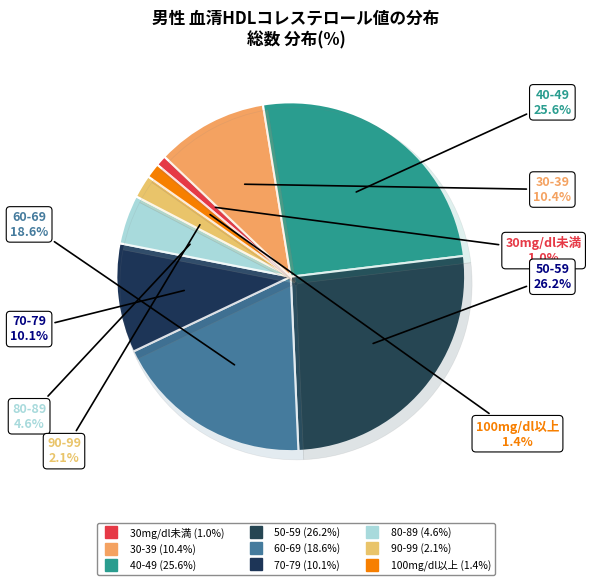

Count the number of slices in the pie.

9